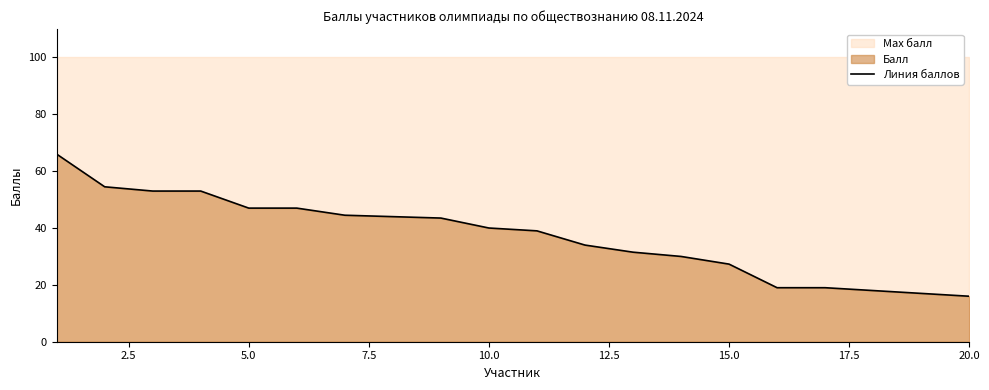

What is the maximum value for Линия баллов?

66.0